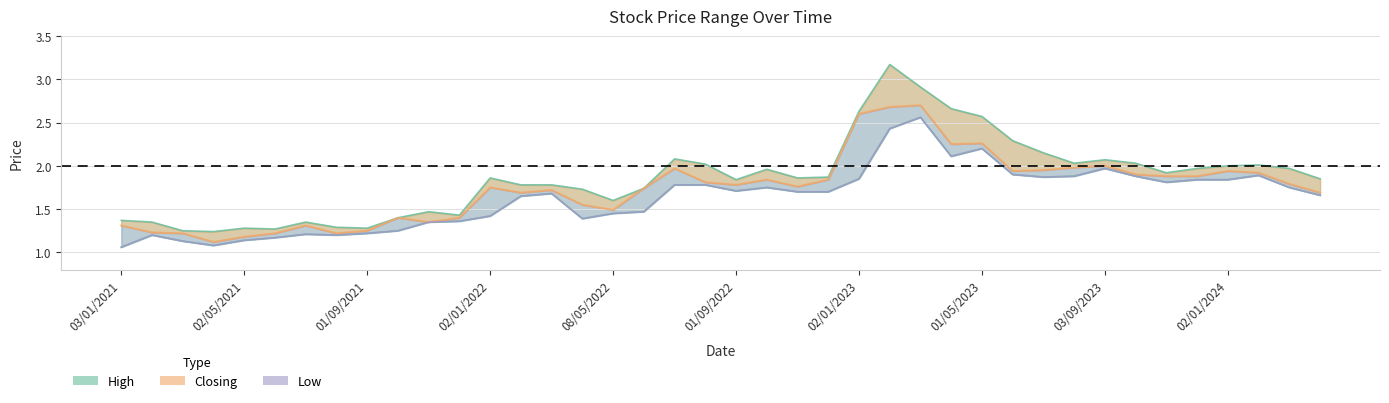

What is the greatest value displayed?

3.2